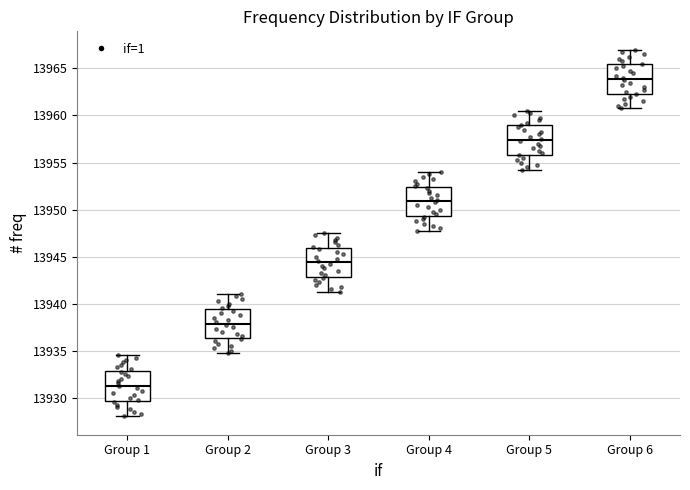

Reading left to right, transcribe this box plot: for each box, give where its median line is, the range the box spans, and where its two whiskers end, as read against the y-axis. The values are not printed on the chart, so give them approximately, as read against the axis.

Group 1: median 13931.5, box 13929.5 to 13933.0, whiskers 13928.0 to 13934.5
Group 2: median 13938.0, box 13936.5 to 13939.5, whiskers 13935.0 to 13941.0
Group 3: median 13944.5, box 13943.0 to 13946.0, whiskers 13941.5 to 13947.5
Group 4: median 13951.0, box 13949.5 to 13952.5, whiskers 13948.0 to 13954.0
Group 5: median 13957.5, box 13956.0 to 13959.0, whiskers 13954.5 to 13960.5
Group 6: median 13964.0, box 13962.5 to 13965.5, whiskers 13961.0 to 13967.0